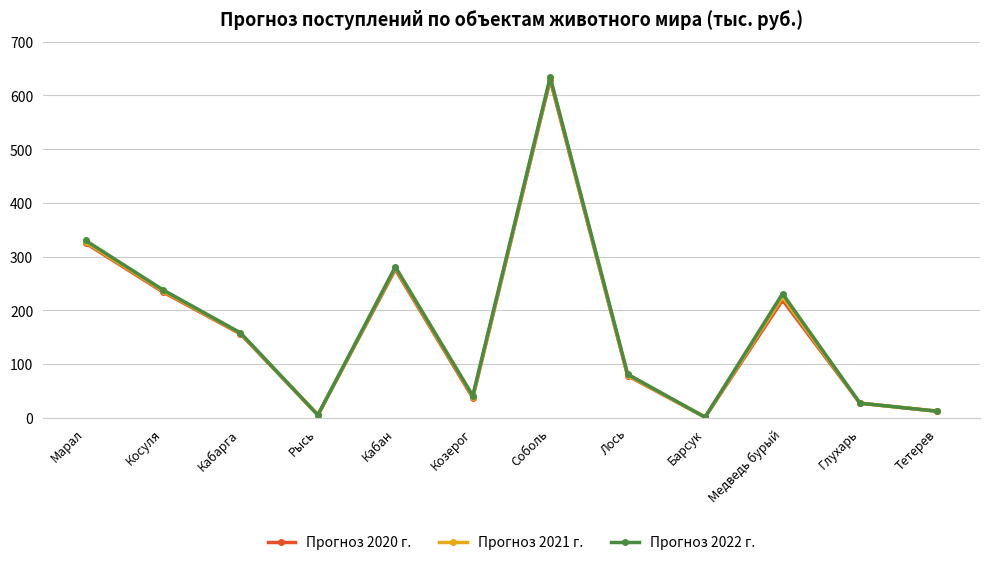

At how many categories does at least one series exceed 376?

1